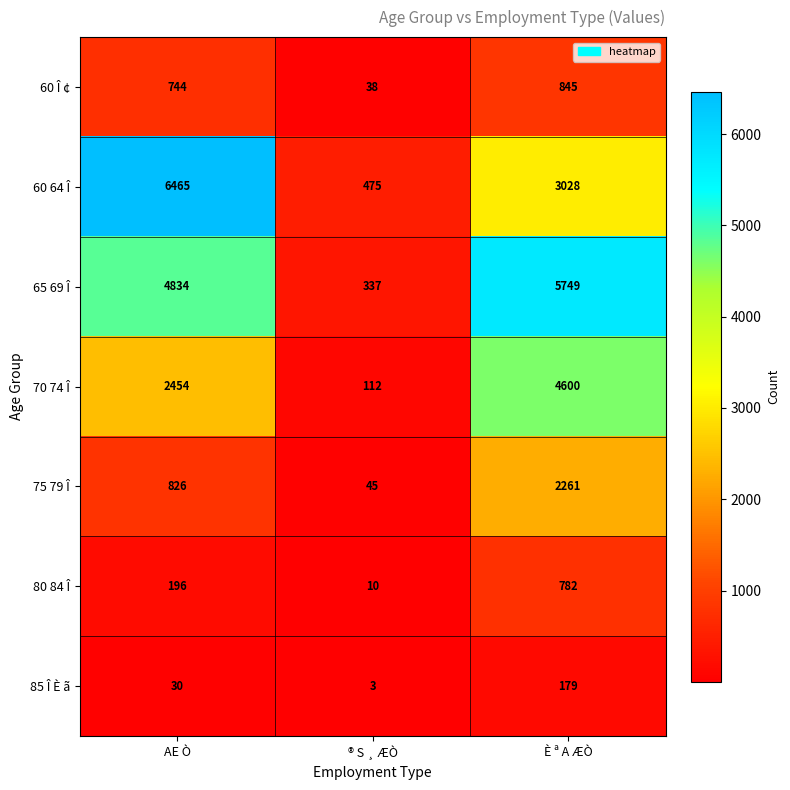

The 60 Î ¢ series shows 191 at È ª A ÆÒ. True or false?

False